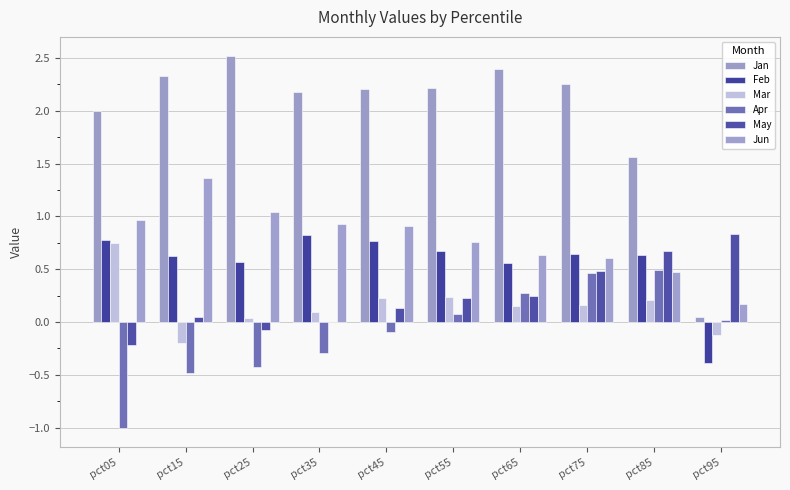

Which series has the largest total across all categories?

Jan